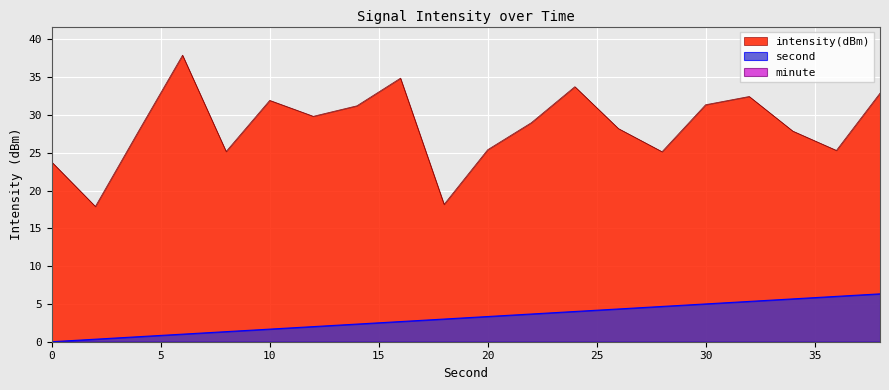

Which series has the largest range (max minus min)?

intensity(dBm)